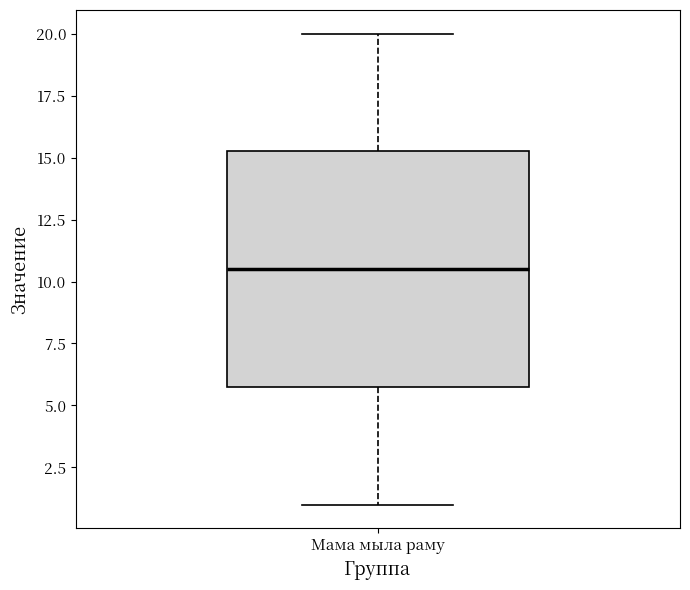

Transcribe this box plot: give where the median line is, the range the box spans, and where the two whiskers end, as read against the y-axis. The values are not printed on the chart, so give them approximately, as read against the axis.

median 10.5, box 6.0 to 15.5, whiskers 1.0 to 20.0